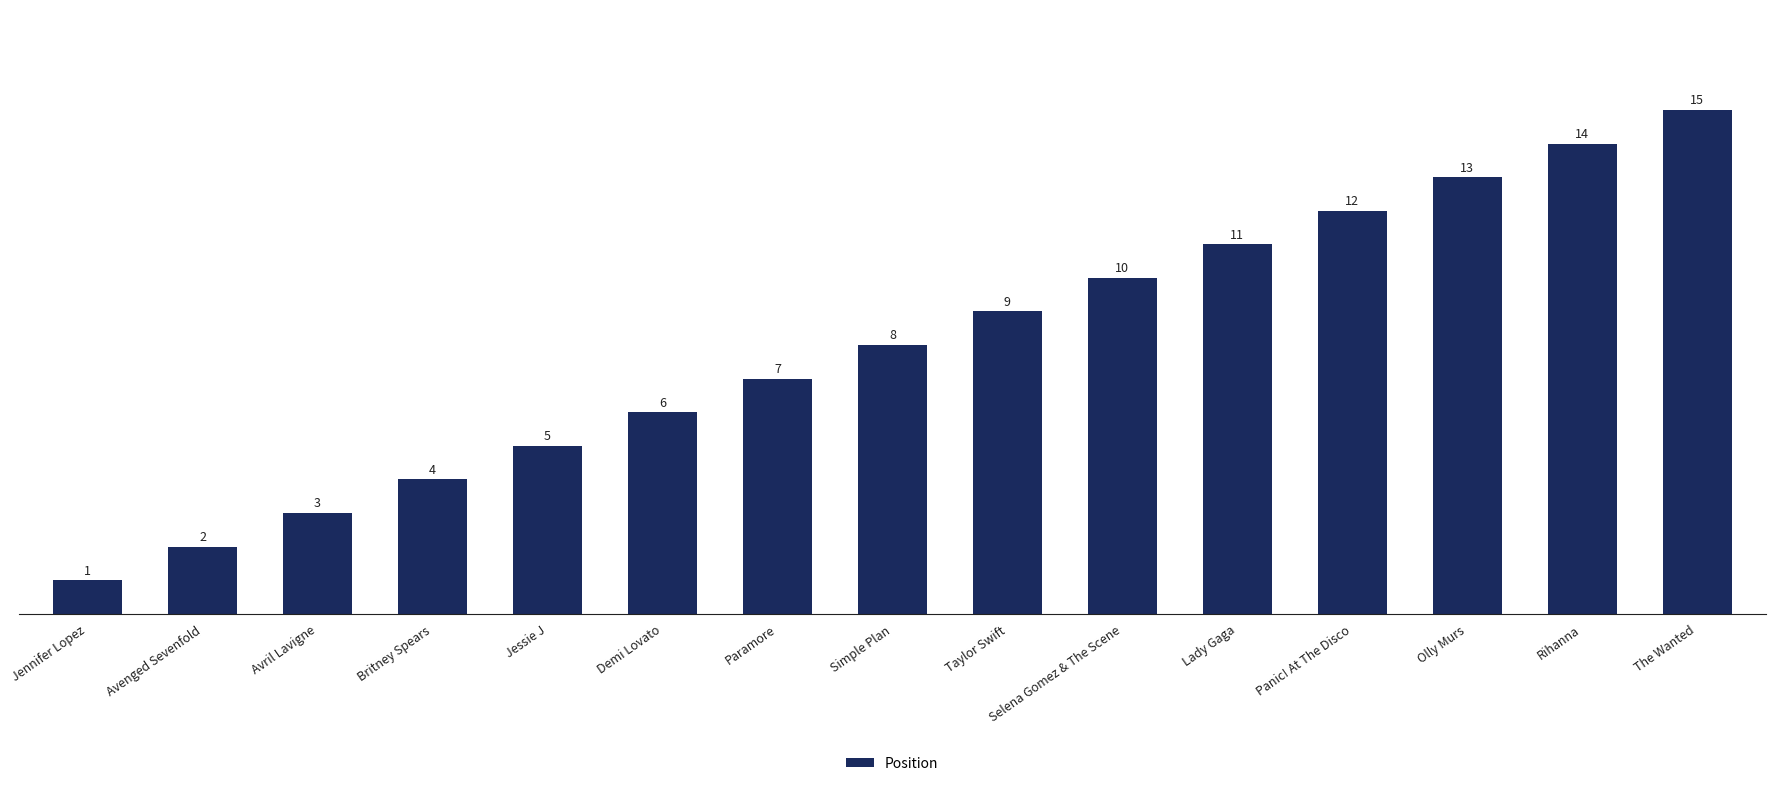

At which category does the chart reach its peak across all series?

The Wanted